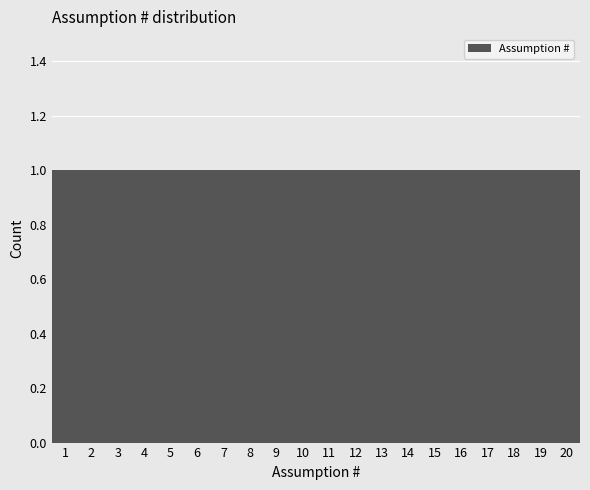

Reading left to right, transcribe this chart: for each bar, give the range it covers on the x-axis and its height. The values are not printed on the chart, so give them approximately, as read against the axis.

0.5 to 1.5: 1
1.5 to 2.5: 1
2.5 to 3.5: 1
3.5 to 4.5: 1
4.5 to 5.5: 1
5.5 to 6.5: 1
6.5 to 7.5: 1
7.5 to 8.5: 1
8.5 to 9.5: 1
9.5 to 10.5: 1
10.5 to 11.5: 1
11.5 to 12.5: 1
12.5 to 13.5: 1
13.5 to 14.5: 1
14.5 to 15.5: 1
15.5 to 16.5: 1
16.5 to 17.5: 1
17.5 to 18.5: 1
18.5 to 19.5: 1
19.5 to 20.5: 1